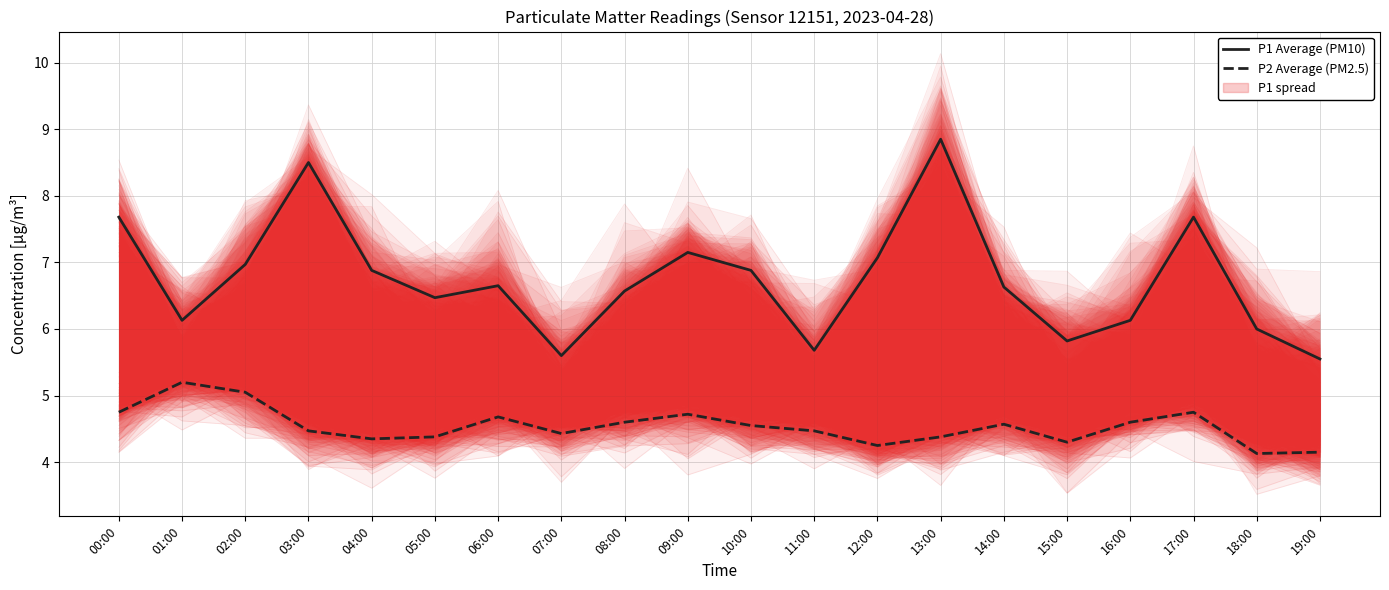

Reading right to left, extract all data points from this chart.

P1 Average (PM10): 19:00=5.5	18:00=6.0	17:00=7.7	16:00=6.1	15:00=5.8	14:00=6.6	13:00=8.8	12:00=7.1	11:00=5.7	10:00=6.9	09:00=7.2	08:00=6.6	07:00=5.6	06:00=6.7	05:00=6.5	04:00=6.9	03:00=8.5	02:00=7.0	01:00=6.1	00:00=7.7
P2 Average (PM2.5): 19:00=4.2	18:00=4.1	17:00=4.8	16:00=4.6	15:00=4.3	14:00=4.6	13:00=4.4	12:00=4.2	11:00=4.5	10:00=4.5	09:00=4.7	08:00=4.6	07:00=4.4	06:00=4.7	05:00=4.4	04:00=4.3	03:00=4.5	02:00=5.0	01:00=5.2	00:00=4.8